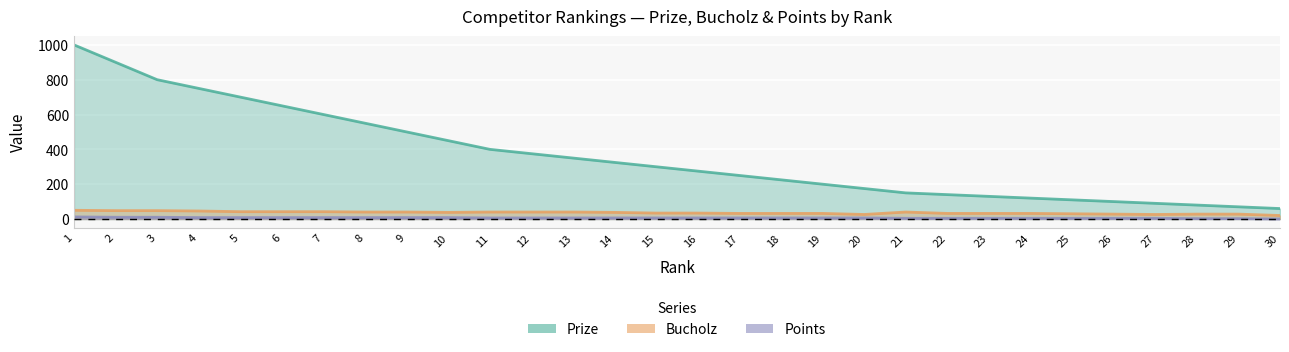

True or false: Prize and Points cross at least once.

False